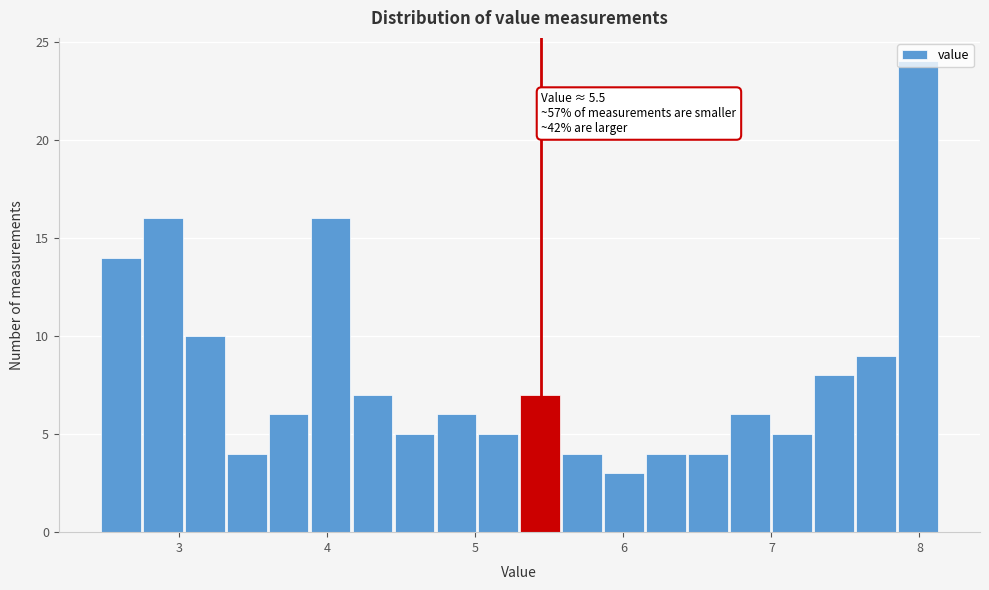

Read against the x-axis, roughly where is the centre of the tallest bar?

8.0